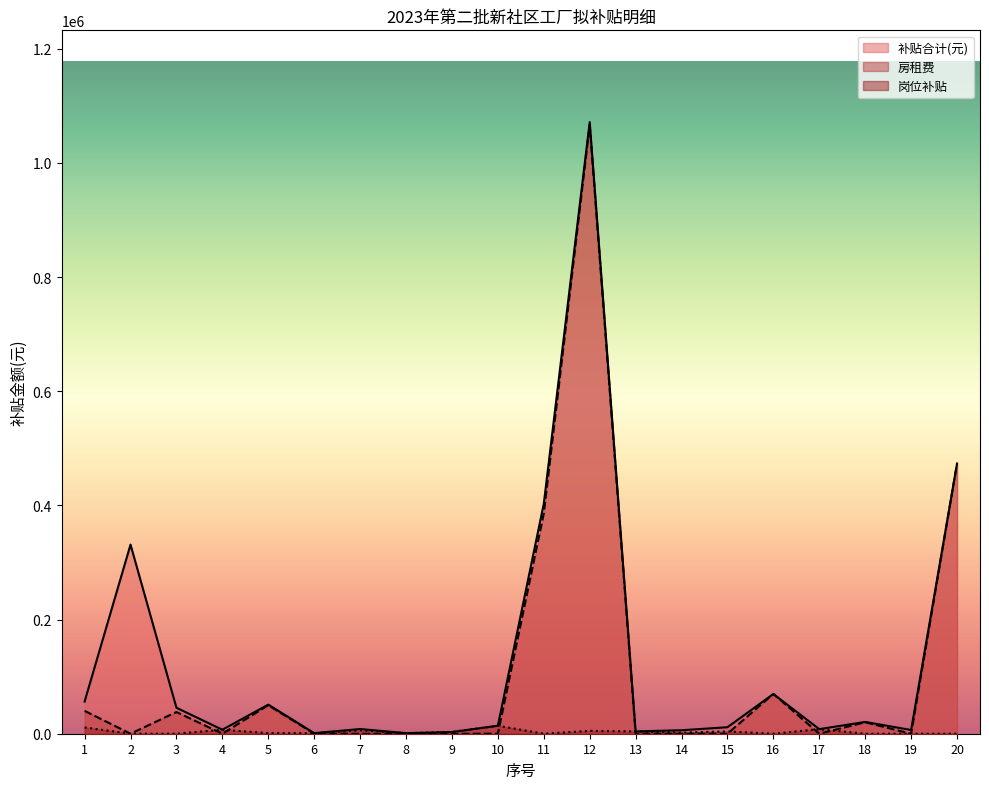

Reading left to right, transcribe all the data shown in this chart.

补贴合计(元): 1=56373.0	2=331287.0	3=45491.9	4=7000.0	5=51000.0	6=1000.0	7=8224.0	8=1000.0	9=3000.0	10=14000.0	11=402934.7	12=1071579.2	13=4000.0	14=6100.0	15=11350.0	16=69595.2	17=8000.0	18=20656.7	19=6487.4	20=473419.3
房租费: 1=40000.0	2=0.0	3=38000.0	4=0.0	5=50000.0	6=0.0	7=0.0	8=0.0	9=0.0	10=0.0	11=386034.7	12=1066579.2	13=0.0	14=0.0	15=0.0	16=69595.2	17=0.0	18=20040.0	19=0.0	20=473419.3
岗位补贴: 1=11000.0	2=0.0	3=0.0	4=7000.0	5=1000.0	6=1000.0	7=6000.0	8=1000.0	9=3000.0	10=14000.0	11=0.0	12=5000.0	13=4000.0	14=2000.0	15=4000.0	16=0.0	17=8000.0	18=0.0	19=0.0	20=0.0